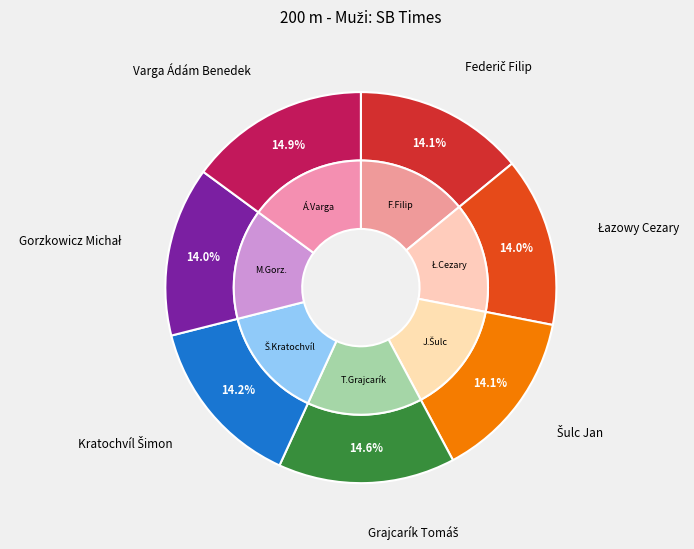

Is there a majority slice in this chart?

No